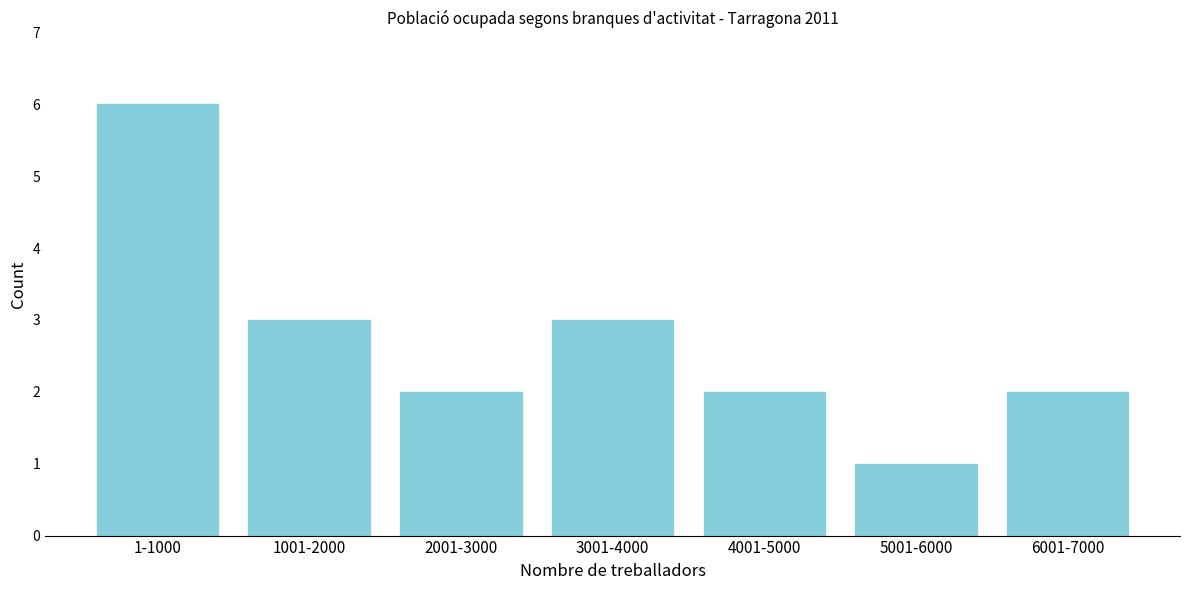

Reading right to left, list all the values displayed in this chart.

6001-7000=2	5001-6000=1	4001-5000=2	3001-4000=3	2001-3000=2	1001-2000=3	1-1000=6